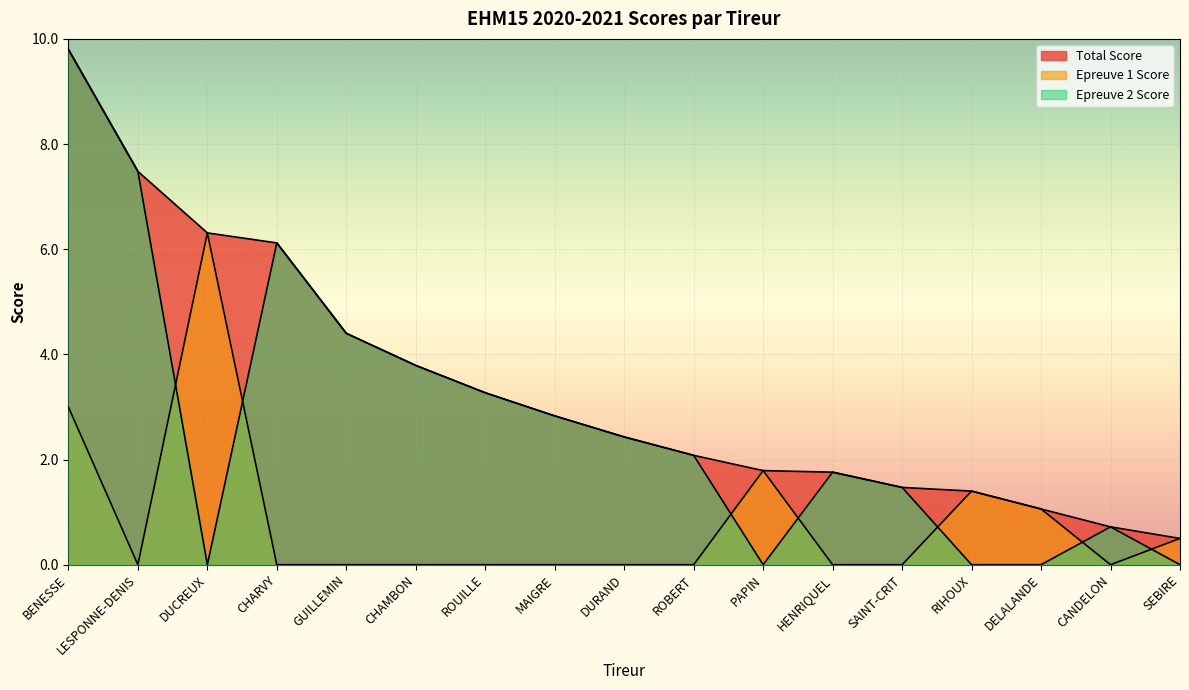

At PAPIN, list the series in order from largest to smallest.

Total Score, Epreuve 1 Score, Epreuve 2 Score